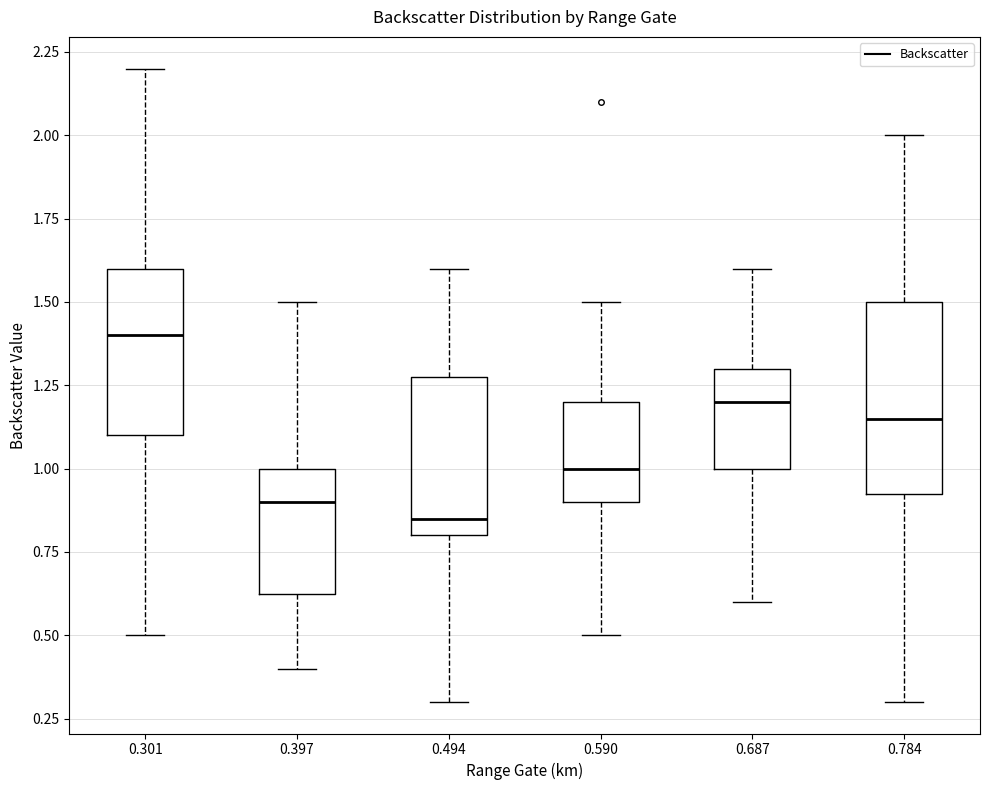

Reading left to right, read every box against the y-axis: the position of its median line, the range the box covers, and the ends of its whiskers. The values are not printed on the chart, so give them approximately, as read against the axis.

0.301: median 1.40, box 1.10 to 1.60, whiskers 0.50 to 2.20
0.397: median 0.90, box 0.65 to 1.00, whiskers 0.40 to 1.50
0.494: median 0.85, box 0.80 to 1.30, whiskers 0.30 to 1.60
0.590: median 1.00, box 0.90 to 1.20, whiskers 0.50 to 1.50
0.687: median 1.20, box 1.00 to 1.30, whiskers 0.60 to 1.60
0.784: median 1.15, box 0.95 to 1.50, whiskers 0.30 to 2.00